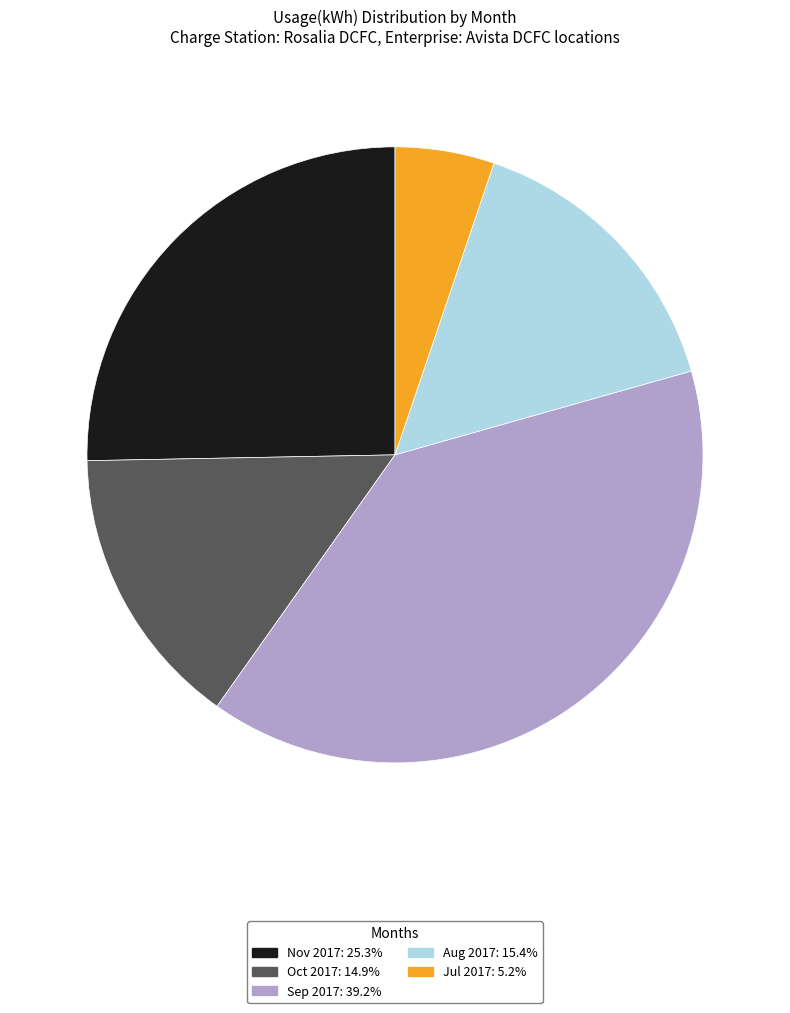

Does any single category account for the majority?

No